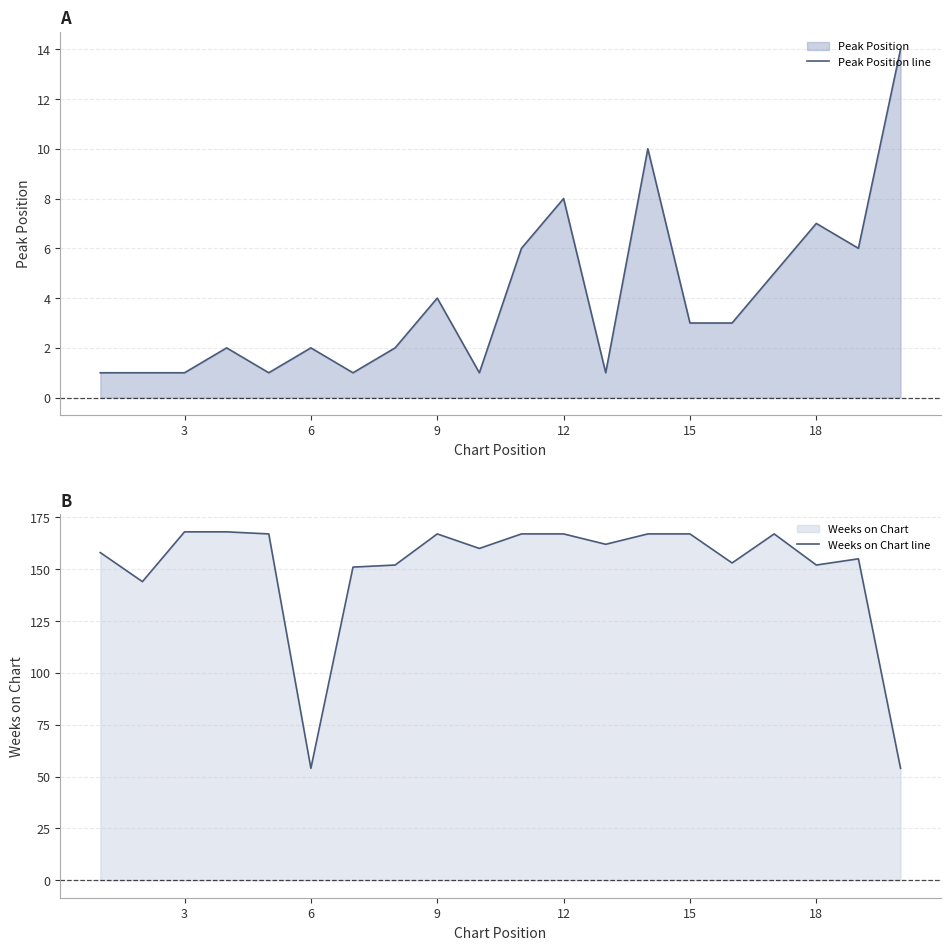

Is it true that Peak Position line equals 1 at 15?

False